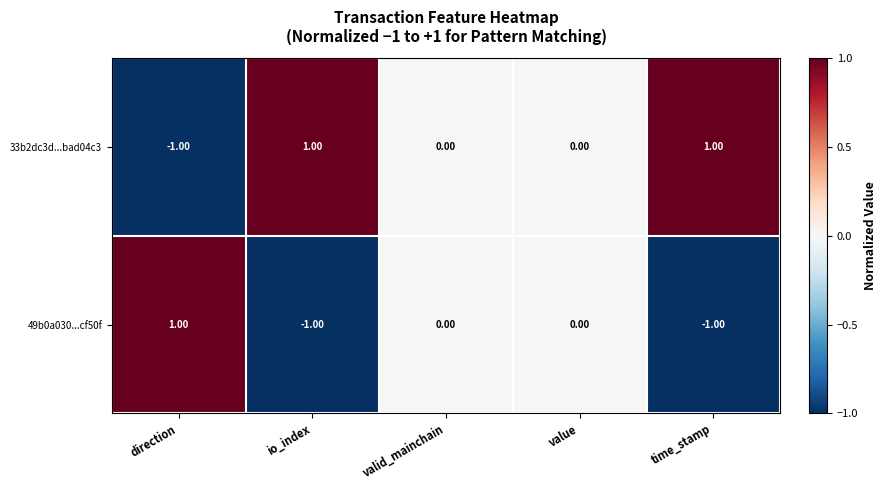

Is the value of 49b0a030...cf50f at value greater than the value of 33b2dc3d...bad04c3 at time_stamp?

No